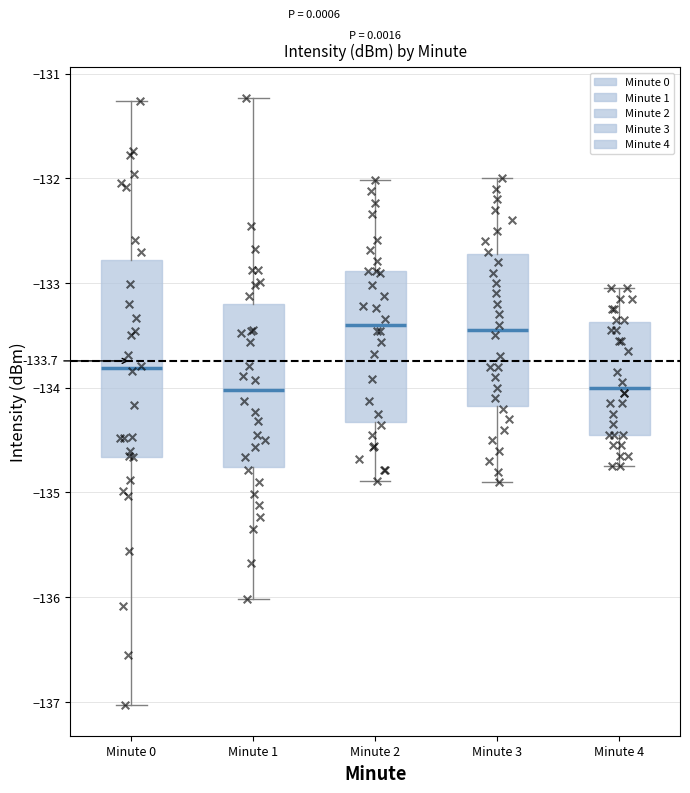

Comparing the boxes themselves (not the whiskers), which one is the tallest?

Minute 0